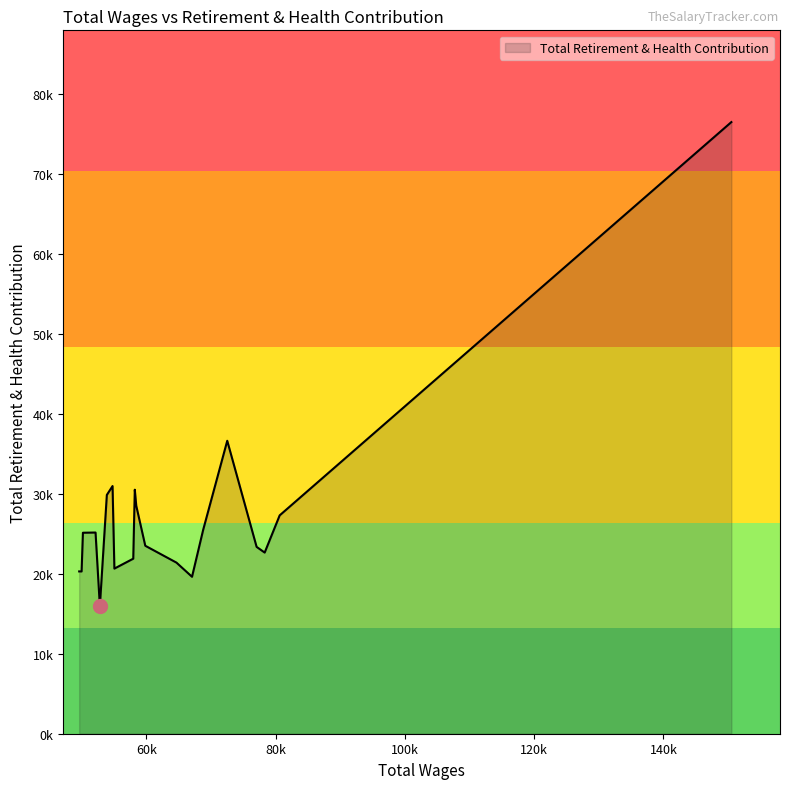

Which category has the lowest value across all series?

52795.0